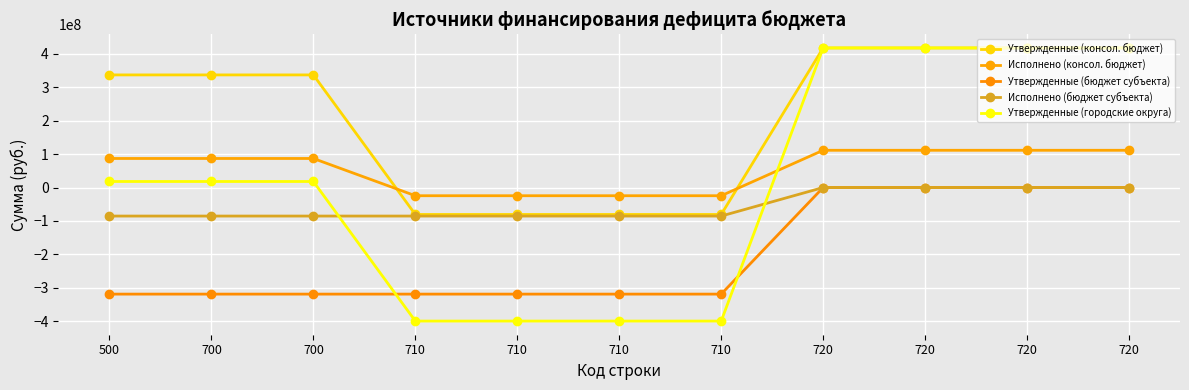

How many data points in Исполнено (бюджет субъекта) are less than -85454407?

7